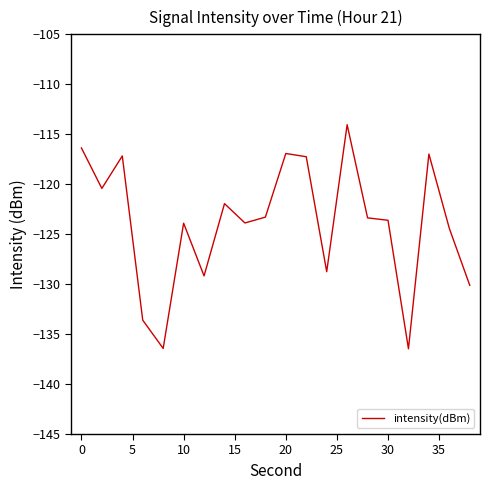

What is the maximum value shown in the chart?

-114.0